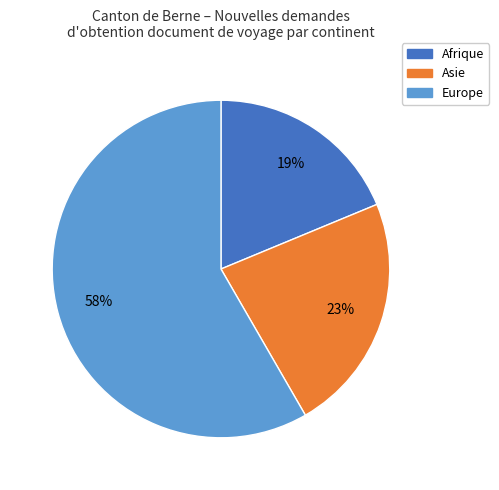

To the nearest percent, what is the average slice percentage?

33%